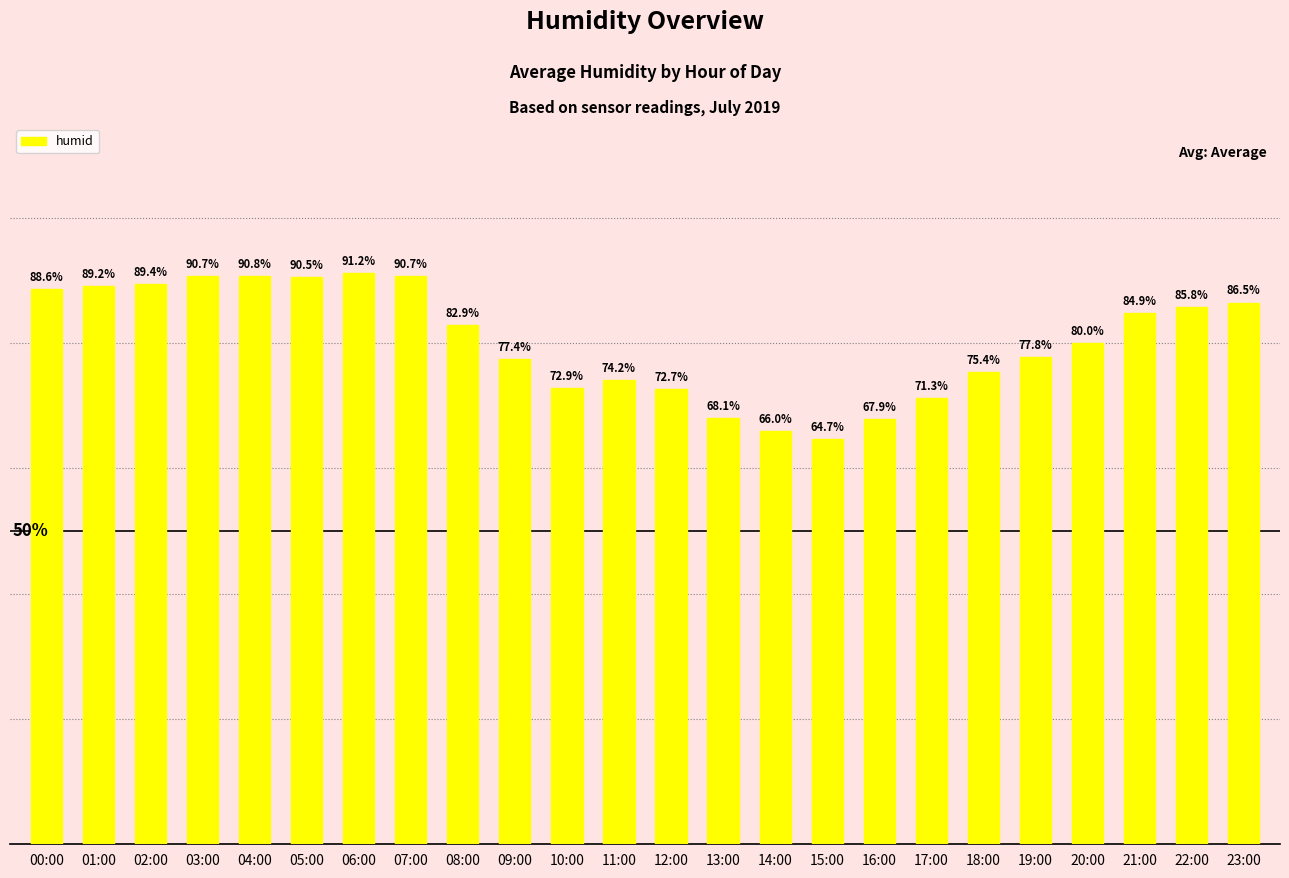

Where is the data nearest to the value 77?

09:00